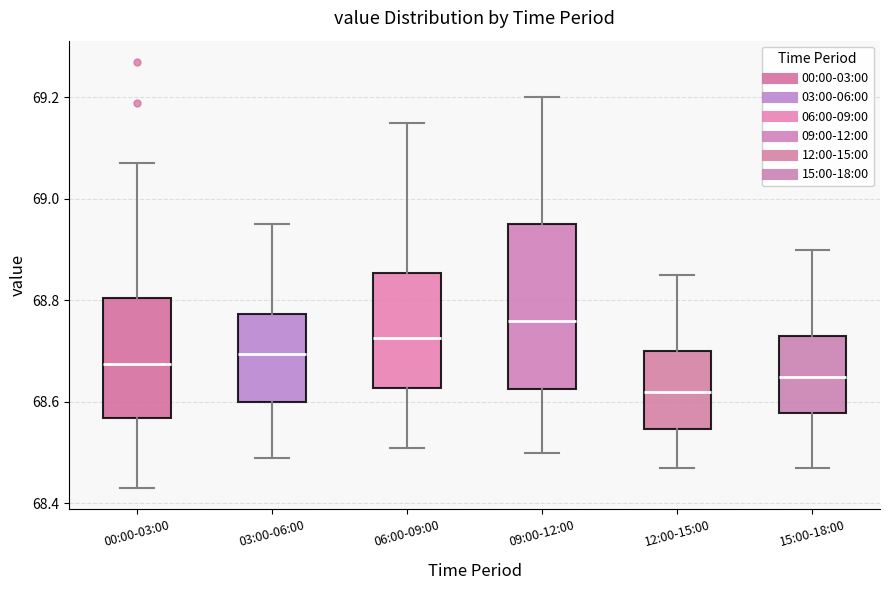

Which box is the tallest, from its lower edge to its upper edge?

09:00-12:00